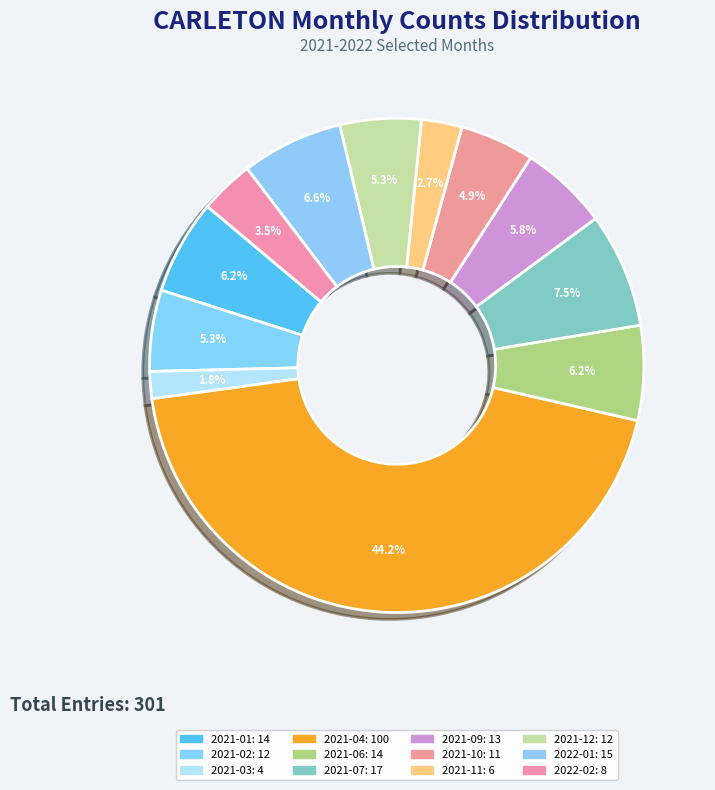

Count the number of slices in the pie.

12